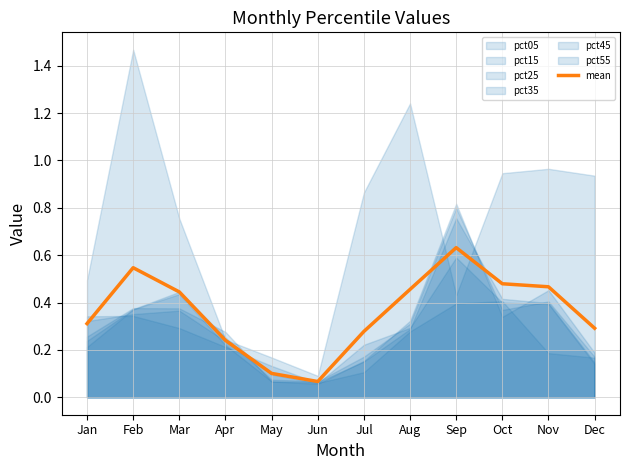

What is the difference between the second highest and second lowest values?

0.4